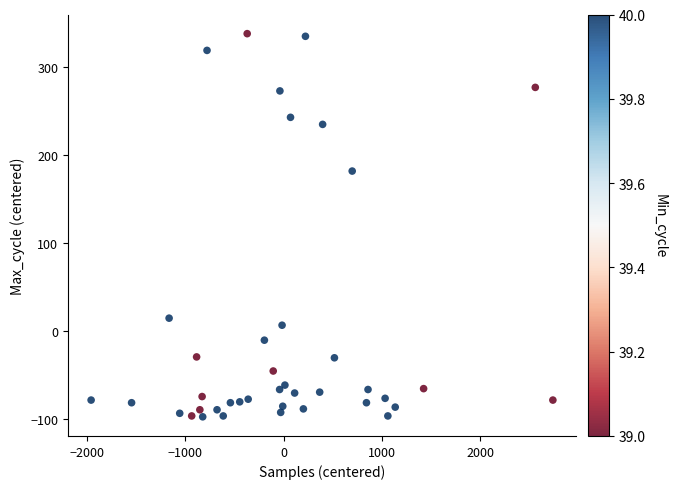

What is the range of Y values (max minus min)?

435